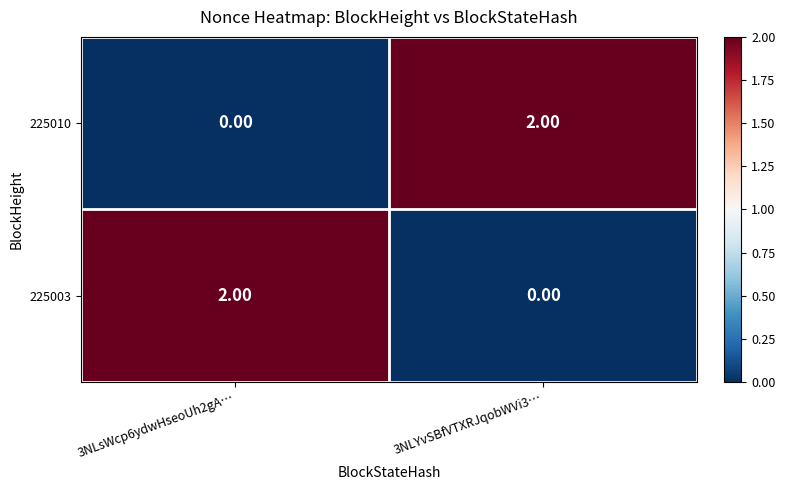

At 3NLsWcp6ydwHseoUh2gA…, list the series in order from smallest to largest.

225010, 225003